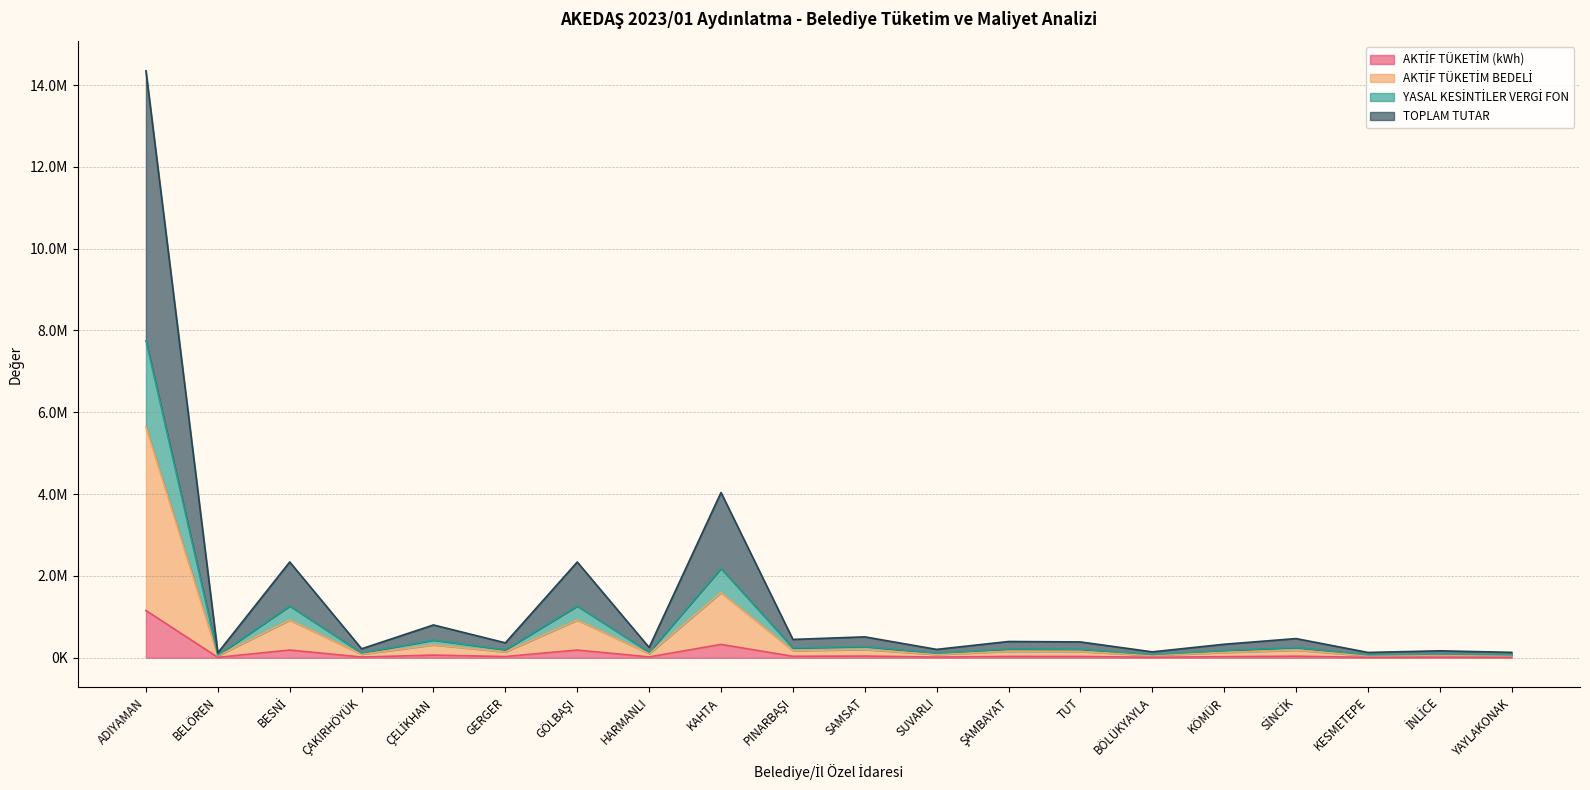

What is the label of the 18th point from the left?

KESMETEPE